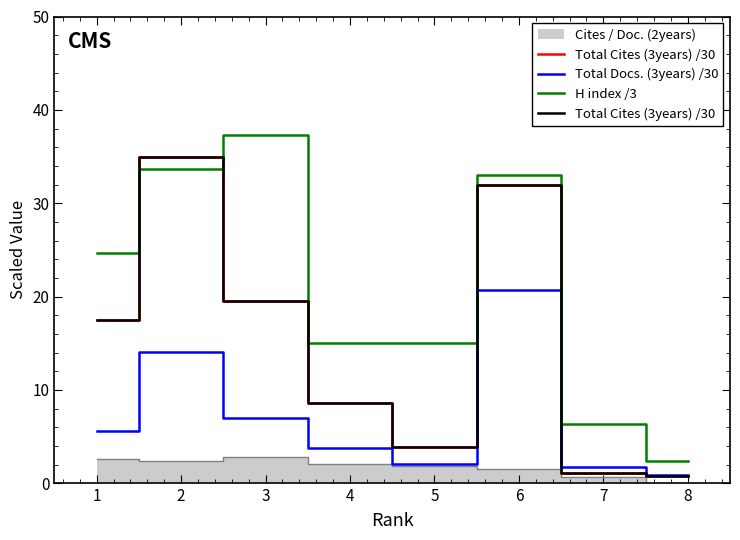

True or false: H index /3 has more than 0 interior local peaks.

True